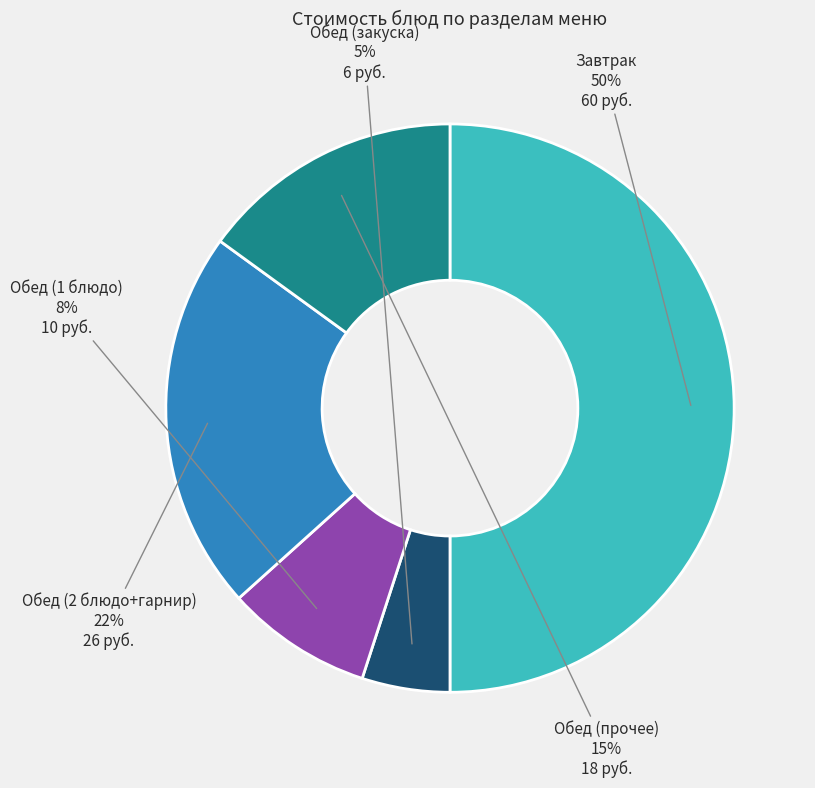

Do Обед (закуска) and Обед (1 блюдо) together represent more than half of the pie?

No